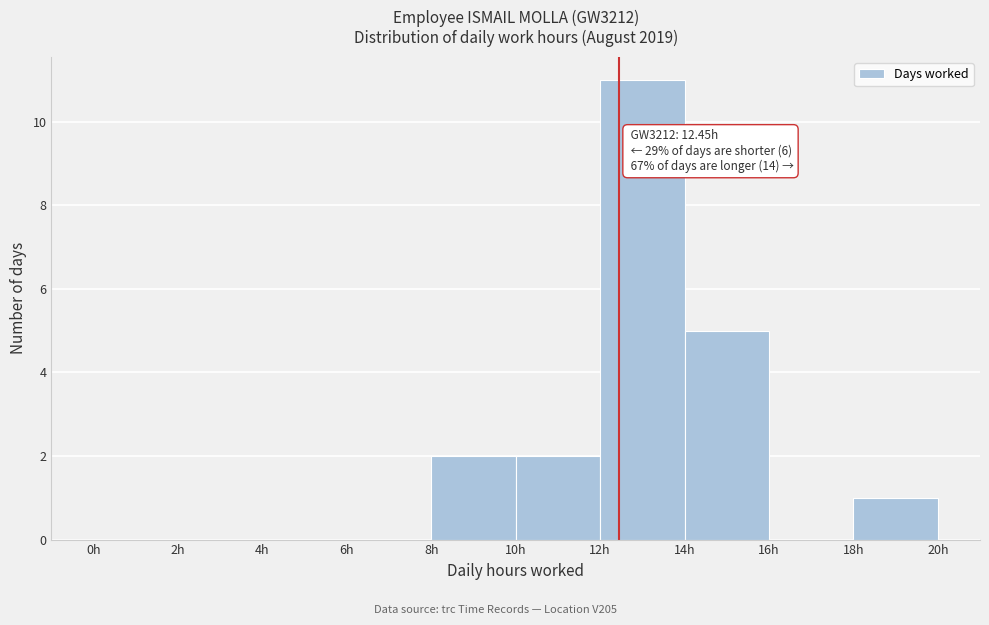

Which range on the x-axis has the tallest bar?

12 to 14